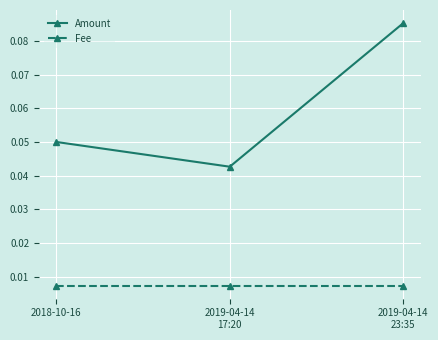

The Amount series shows 0.0 at 2018-10-16. True or false?

False